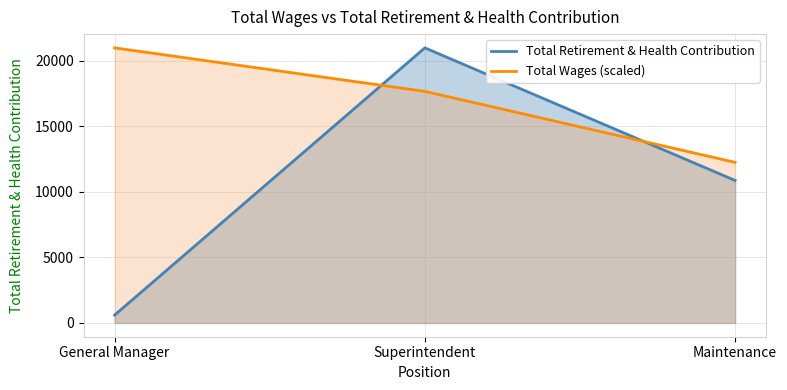

What is the difference between the maximum and second lowest values in the Total Retirement & Health Contribution series?

10120.0